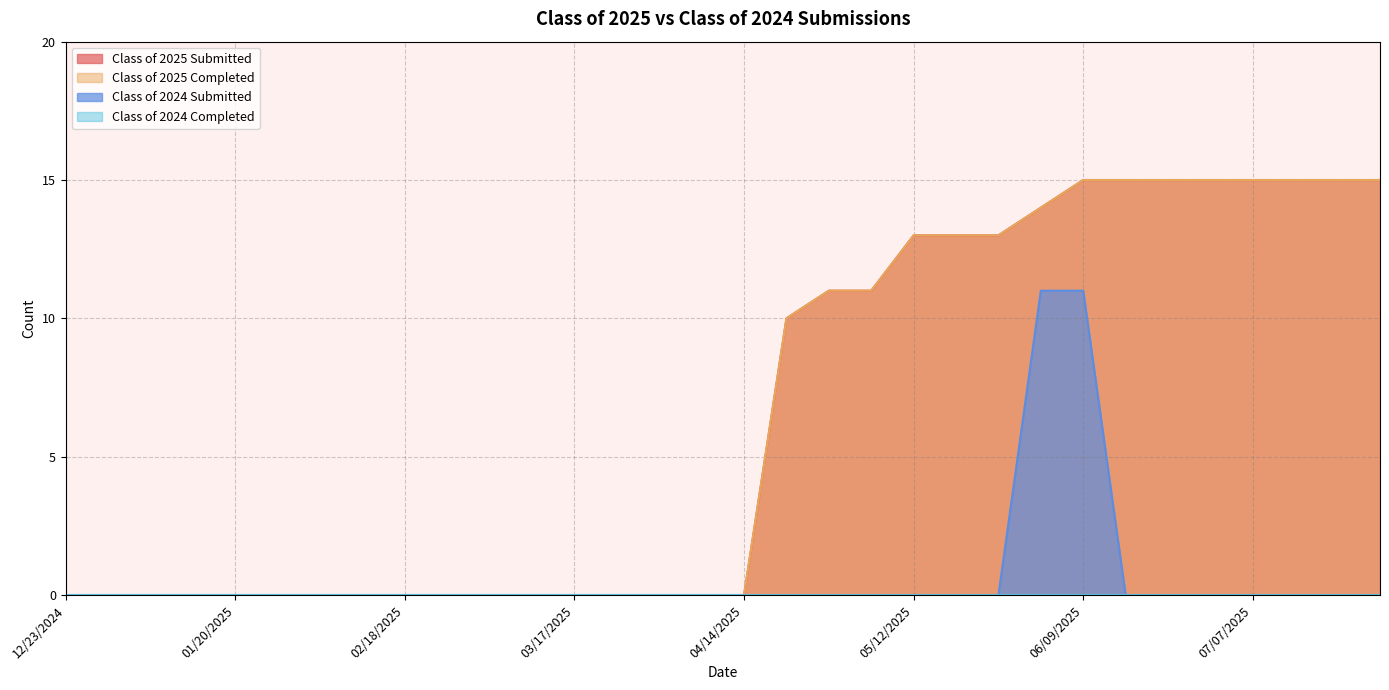

How many values in the Class of 2024 Submitted series exceed 0?

2